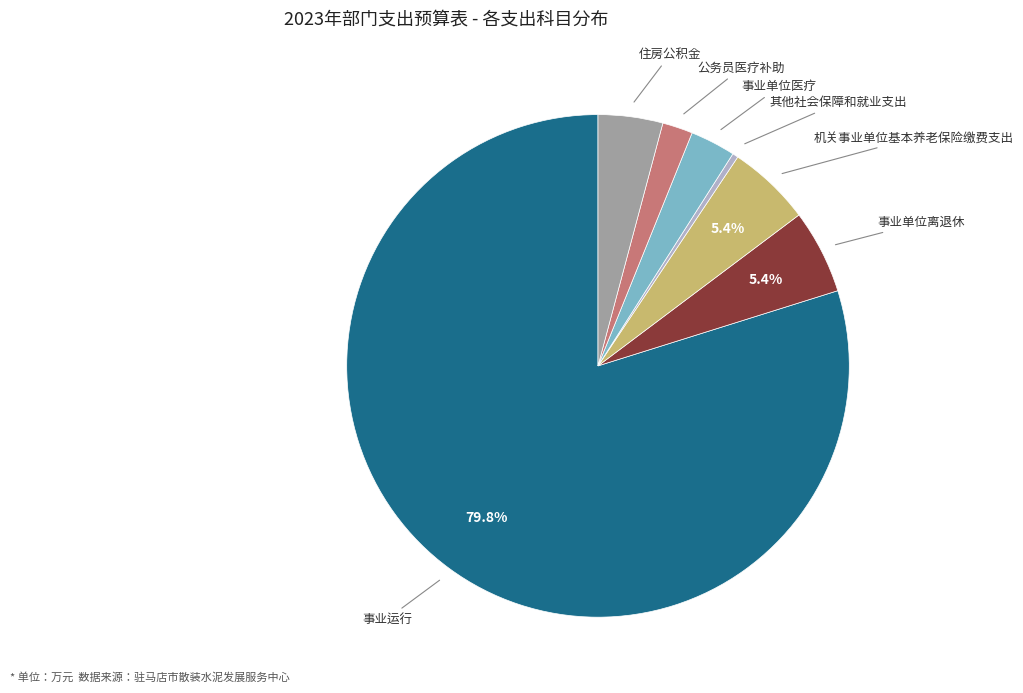

Count the number of slices in the pie.

7